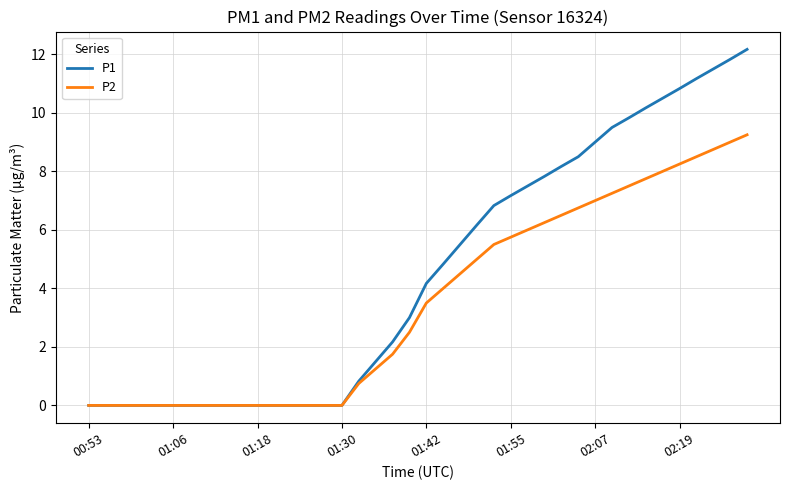

What are all the series names shown in the legend?

P1, P2